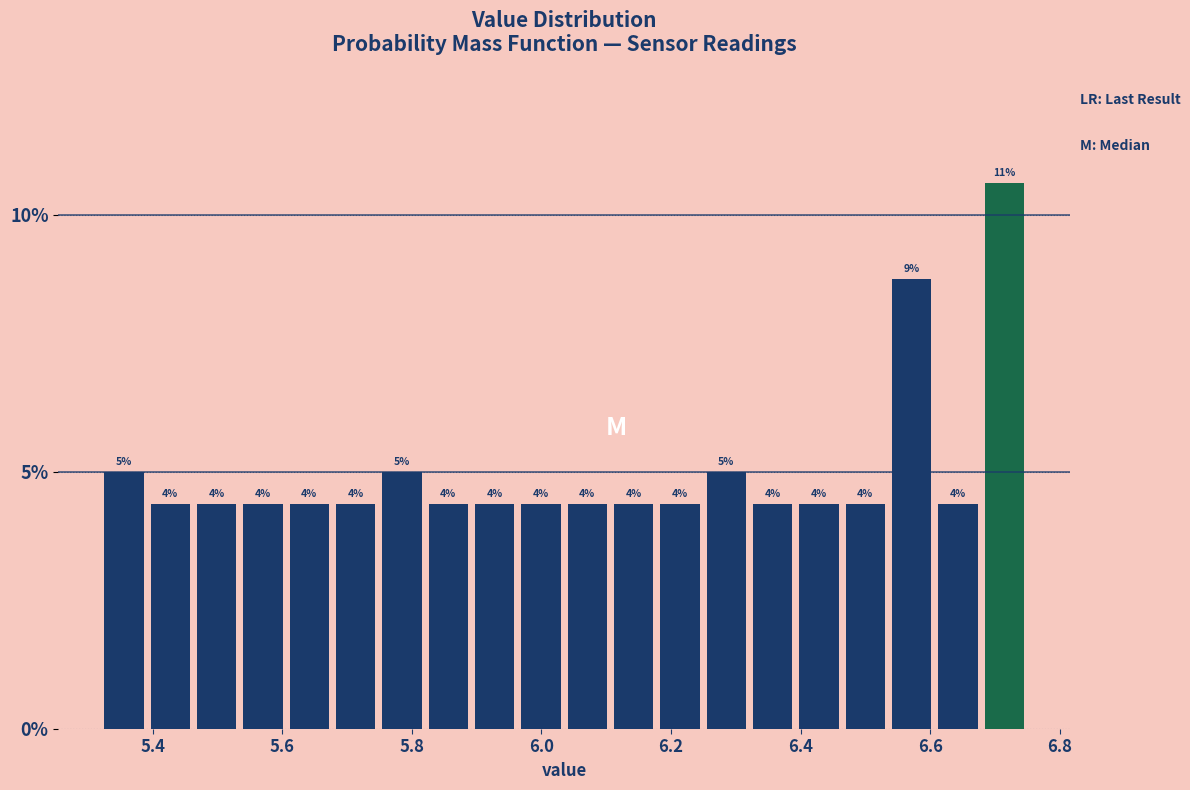

Around what value on the x-axis is the tallest bar? Give the approximate position of its centre, as read against the axis.

6.72